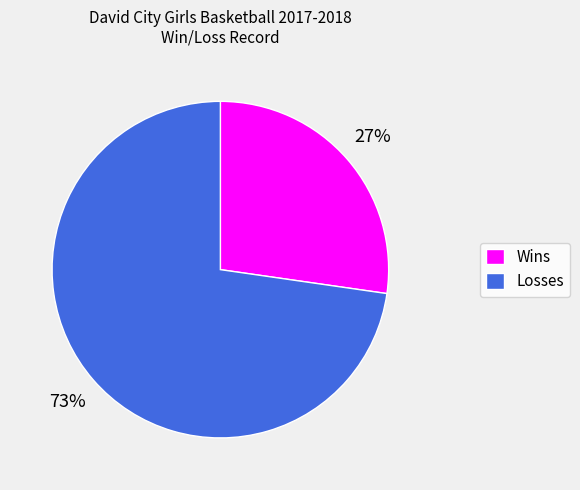

Does any single category account for the majority?

Yes